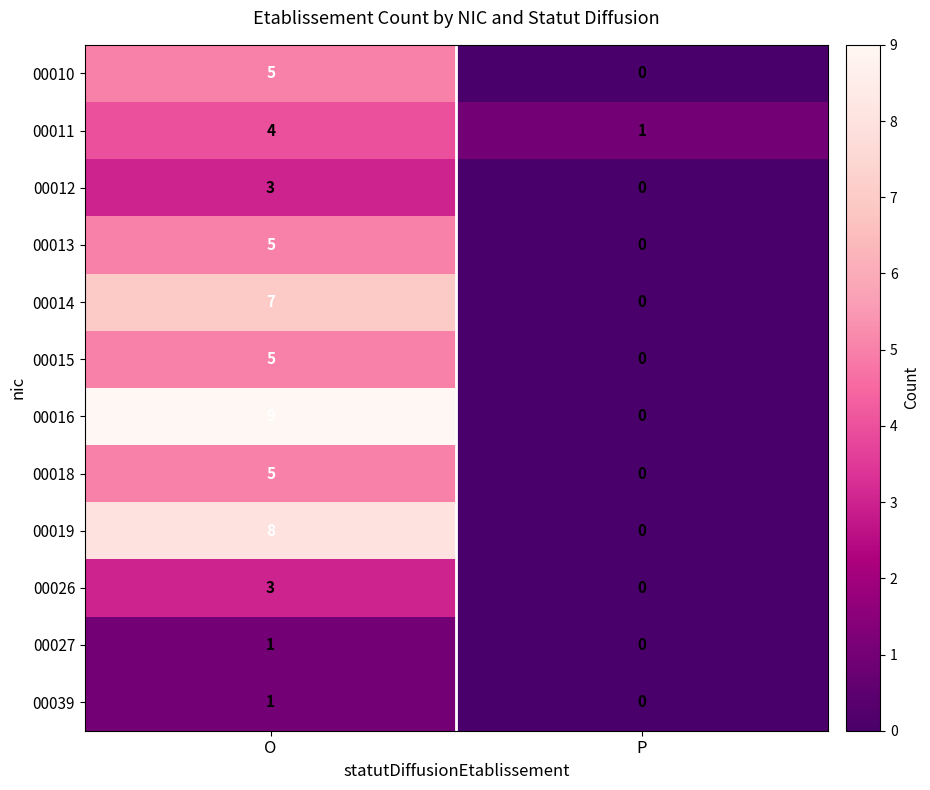

What is the sum of the 00010 values at O and P?

5